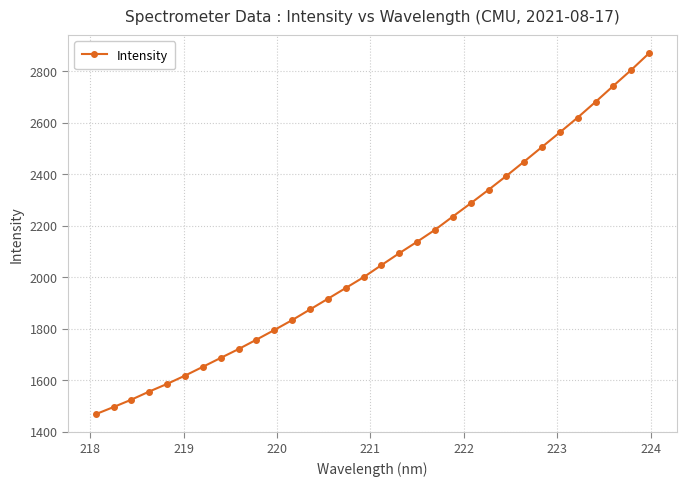

What is the value of the 10th point from the left?

1757.5